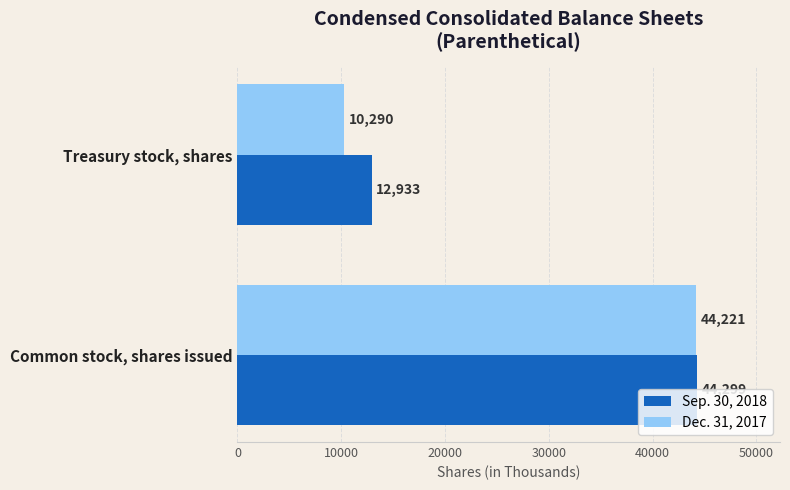

Which series changed the most between Common stock, shares issued and Treasury stock, shares?

Dec. 31, 2017